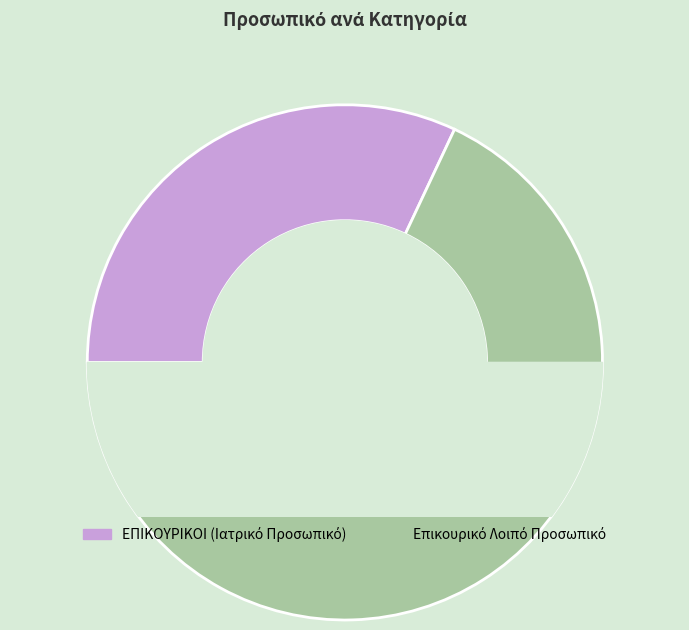

To the nearest percent, what percentage of the pie is ΕΠΙΚΟΥΡΙΚΟΙ (Ιατρικό Προσωπικό)?

32%